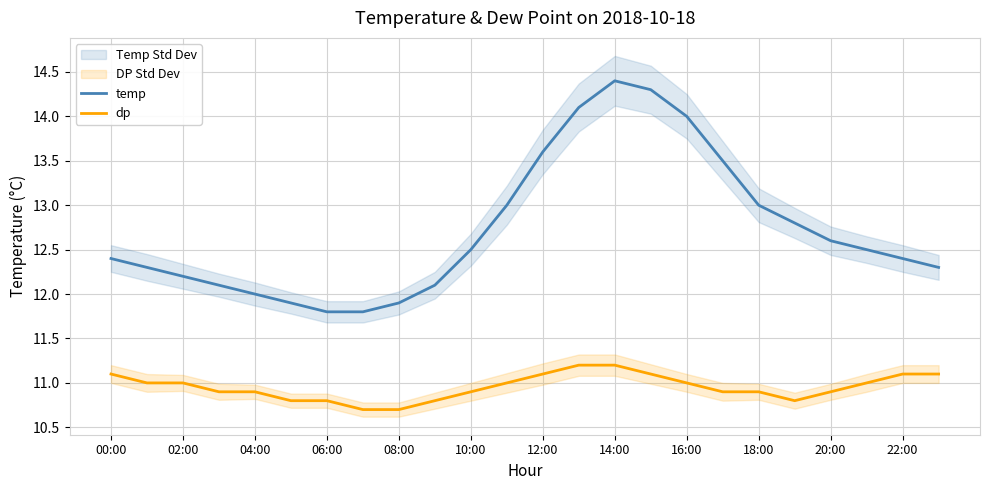

How many interior local peaks does the temp series have?

1